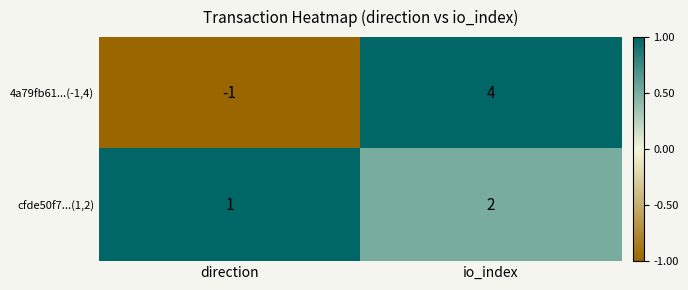

What is the total value across all series at io_index?

6